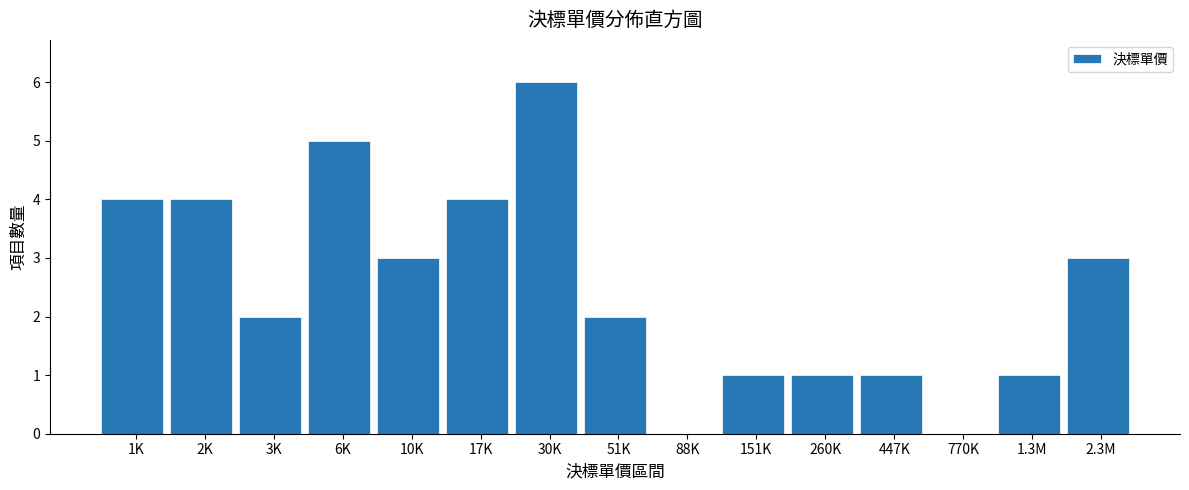

Reading left to right, list all the values displayed in this chart.

1K=4	2K=4	3K=2	6K=5	10K=3	17K=4	30K=6	51K=2	88K=0	151K=1	260K=1	447K=1	770K=0	1.3M=1	2.3M=3